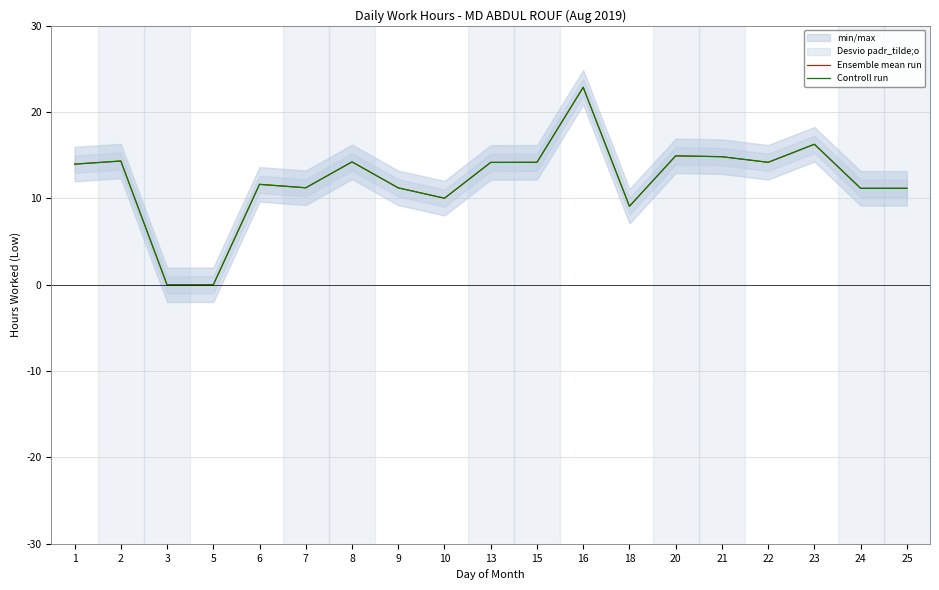

What is the sum of all Controll run values?

229.7